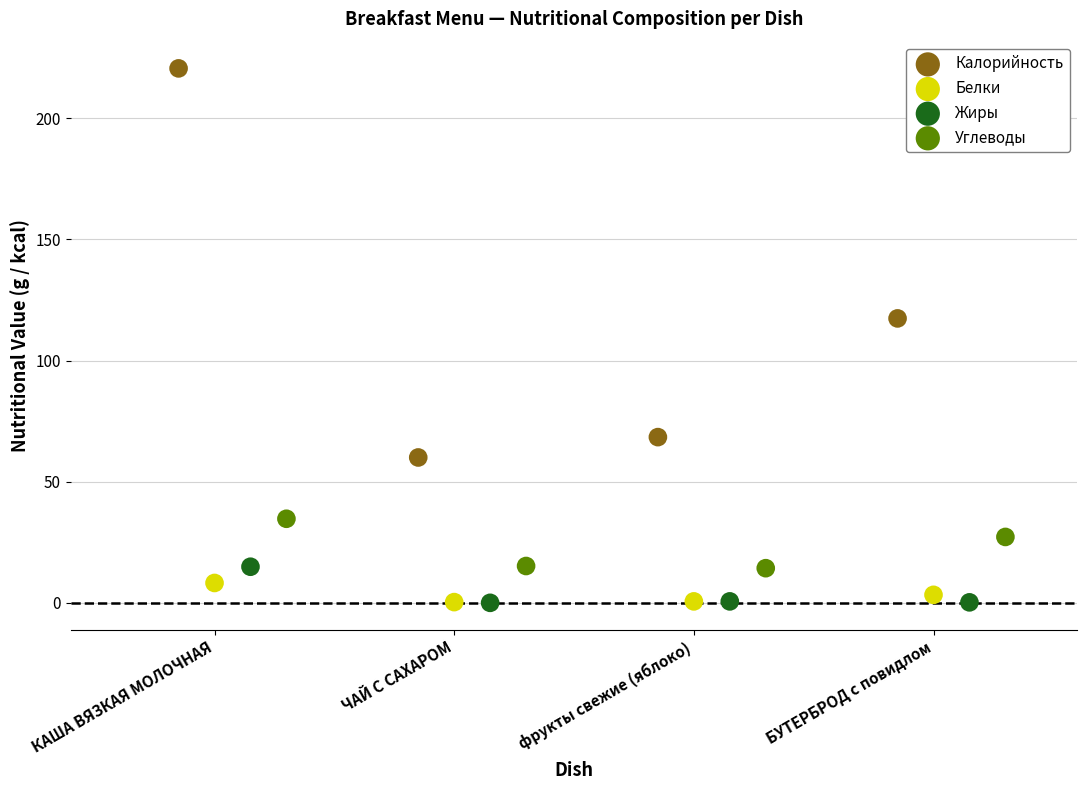

Which series has the widest spread of Y values?

Калорийность